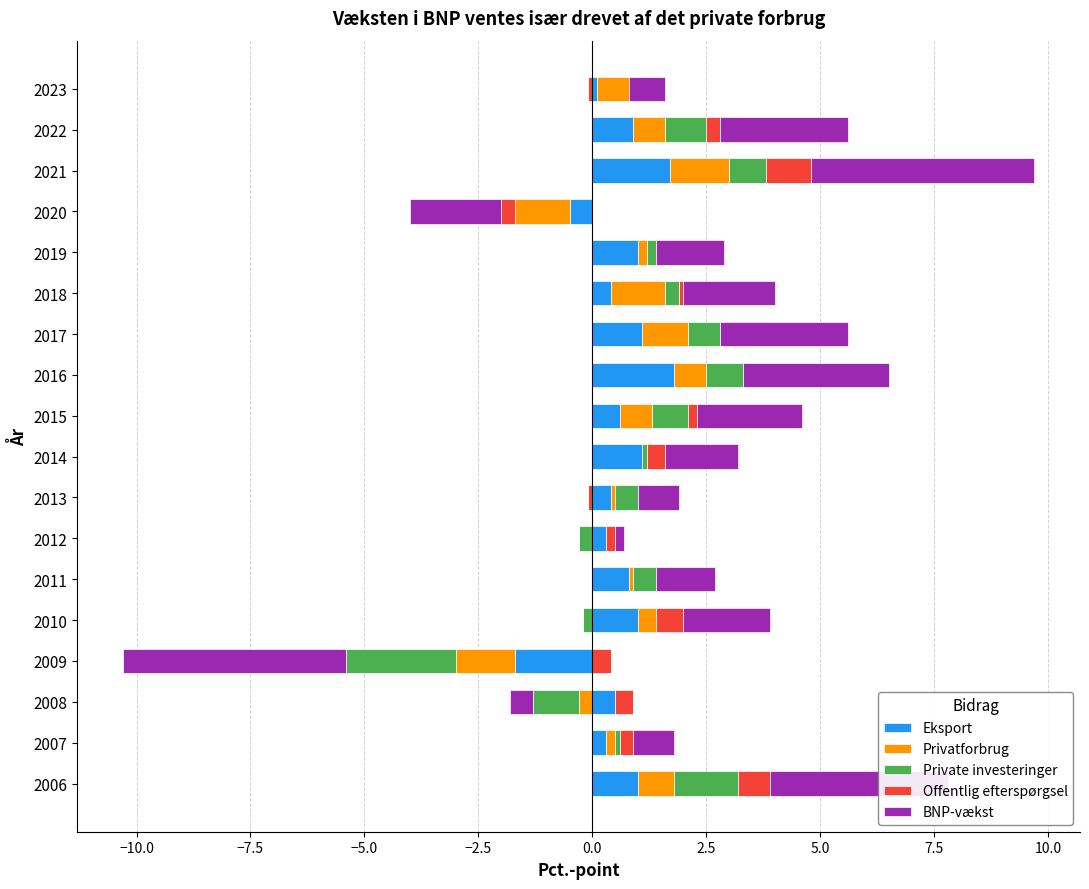

Count the number of categories in the chart.

18